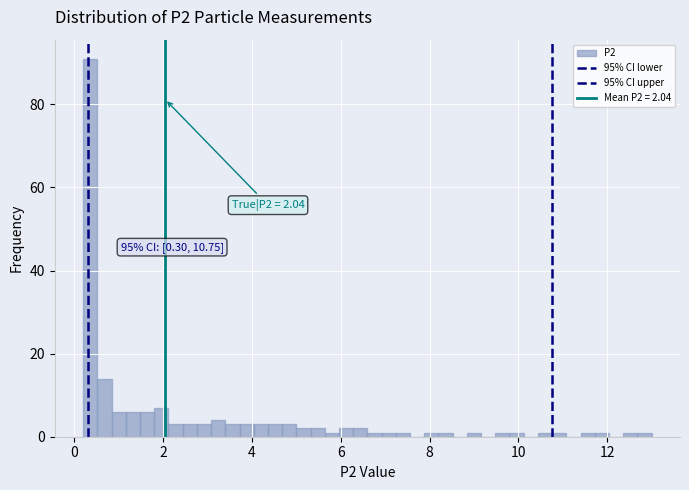

Around what value on the x-axis is the tallest bar? Give the approximate position of its centre, as read against the axis.

0.4